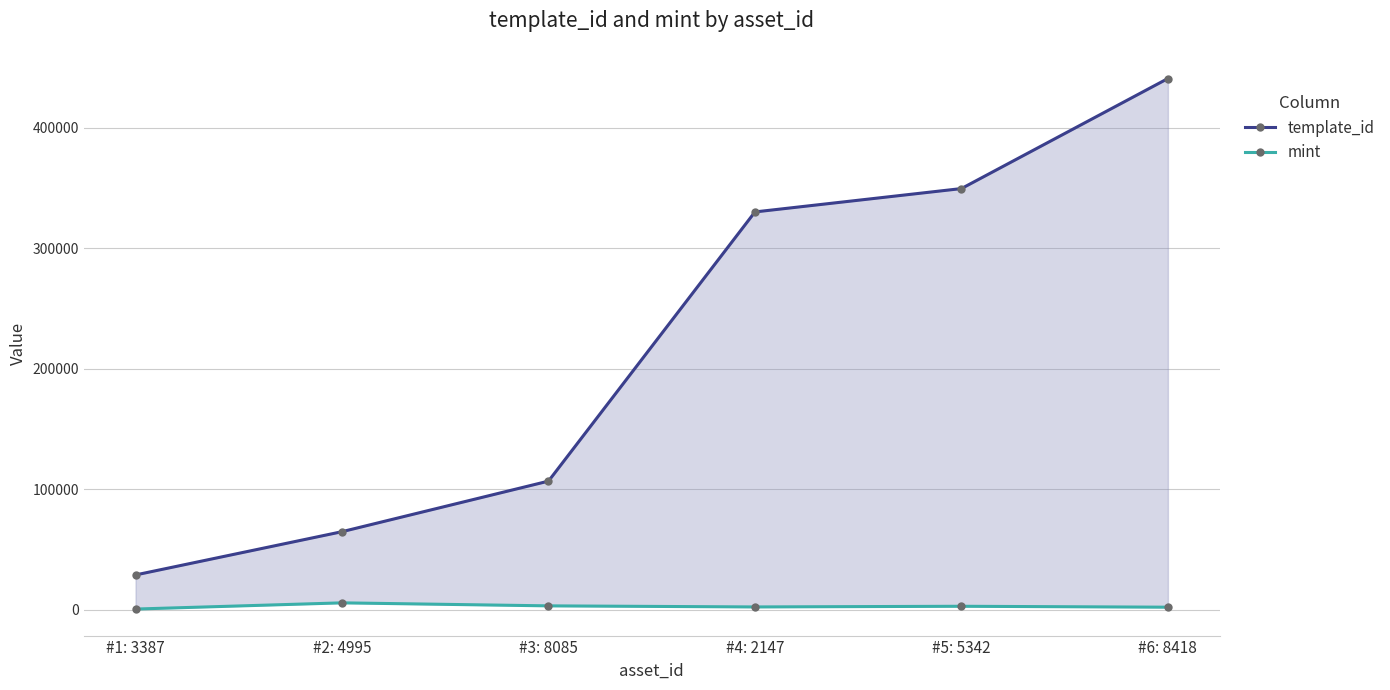

Which label corresponds to the largest value in the chart?

#6: 8418